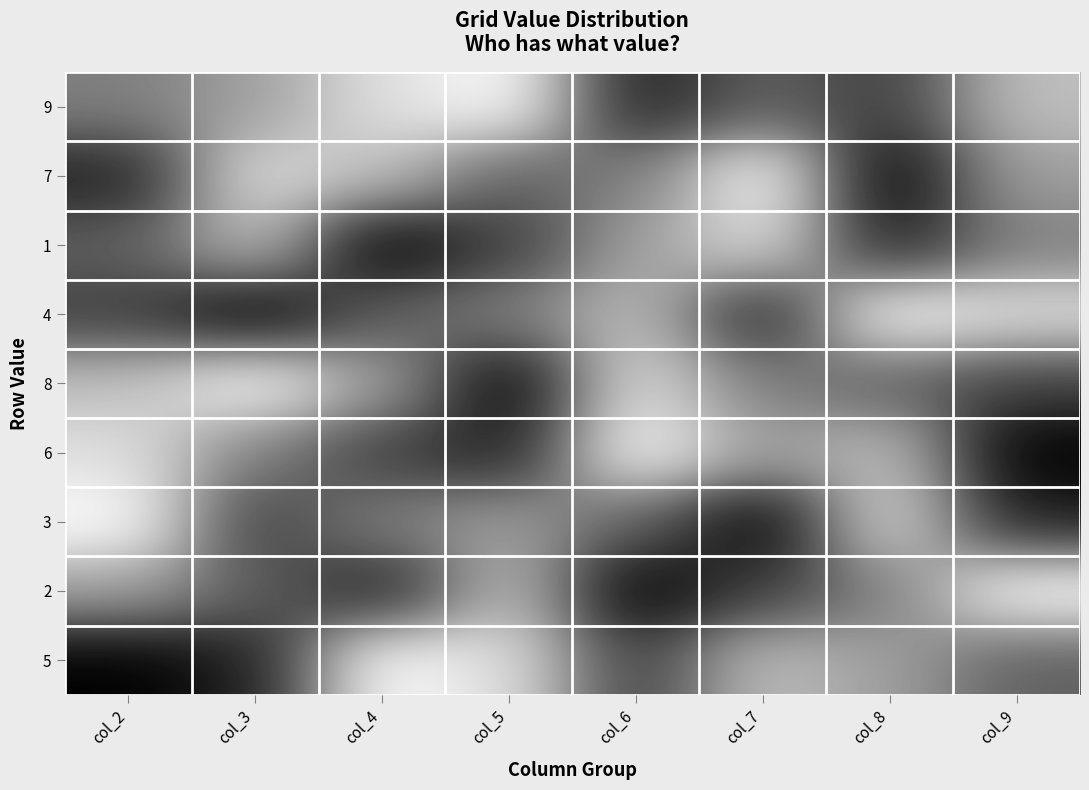

Reading right to left, list all the values displayed in this chart.

9: col_9=3	col_8=7	col_7=6	col_6=8	col_5=1	col_4=2	col_3=4	col_2=5
7: col_9=4	col_8=9	col_7=1	col_6=5	col_5=6	col_4=3	col_3=2	col_2=8
1: col_9=5	col_8=8	col_7=2	col_6=4	col_5=7	col_4=9	col_3=3	col_2=6
4: col_9=2	col_8=1	col_7=8	col_6=3	col_5=5	col_4=6	col_3=9	col_2=7
8: col_9=7	col_8=6	col_7=5	col_6=2	col_5=9	col_4=4	col_3=1	col_2=3
6: col_9=9	col_8=3	col_7=4	col_6=1	col_5=8	col_4=7	col_3=5	col_2=2
3: col_9=8	col_8=2	col_7=9	col_6=6	col_5=4	col_4=5	col_3=7	col_2=1
2: col_9=1	col_8=5	col_7=7	col_6=9	col_5=3	col_4=8	col_3=6	col_2=4
5: col_9=6	col_8=4	col_7=3	col_6=7	col_5=2	col_4=1	col_3=8	col_2=9